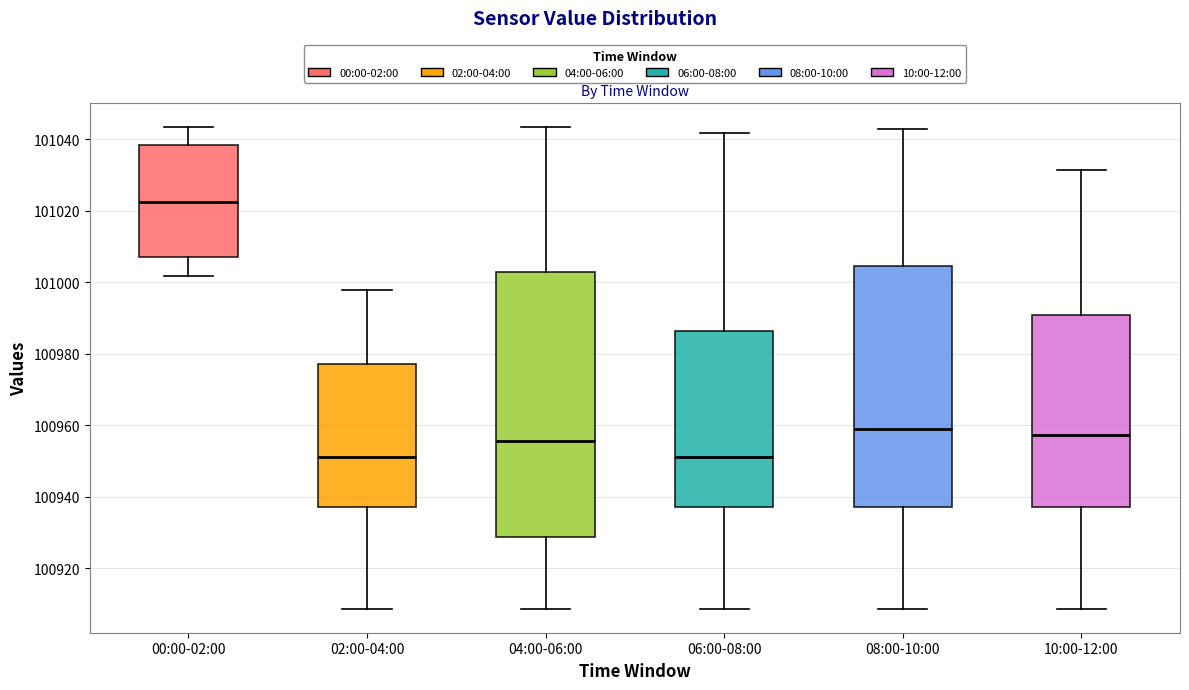

Where does the lower whisker of the box for 06:00-08:00 end on the y-axis? The values are not printed on the chart, so give them approximately, as read against the axis.

100908